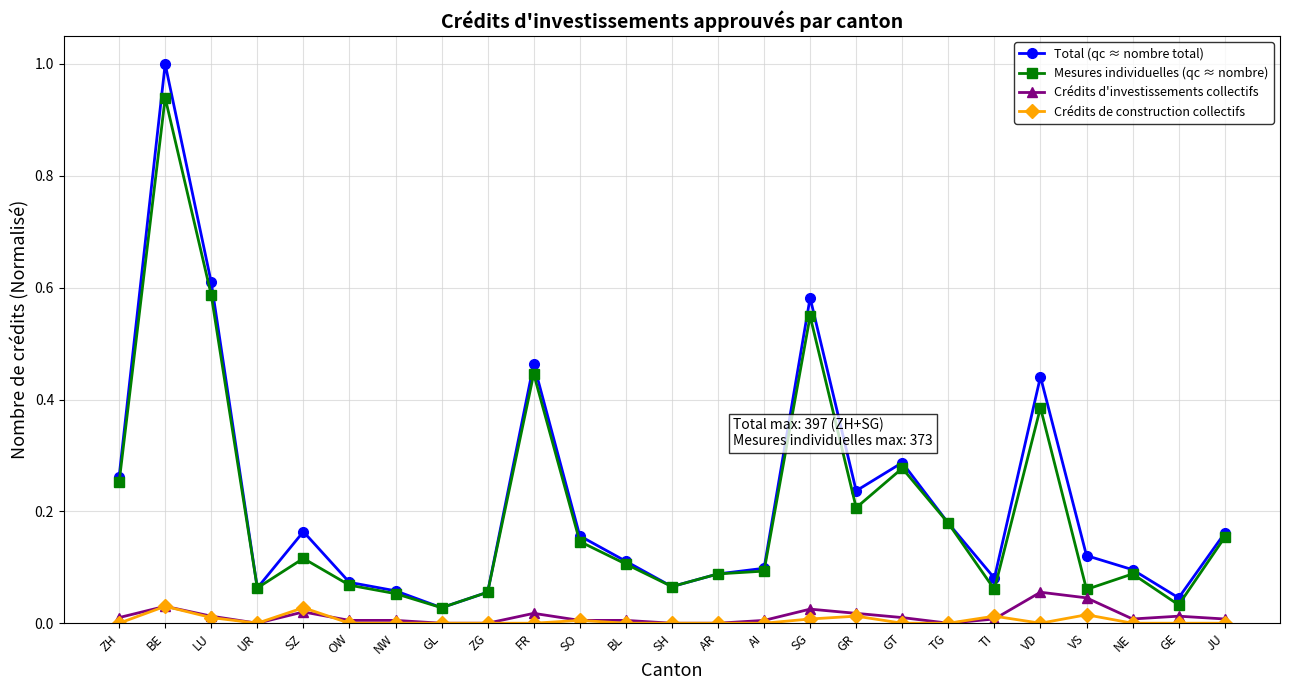

Which series has the largest range (max minus min)?

Total (qc ≈ nombre total)